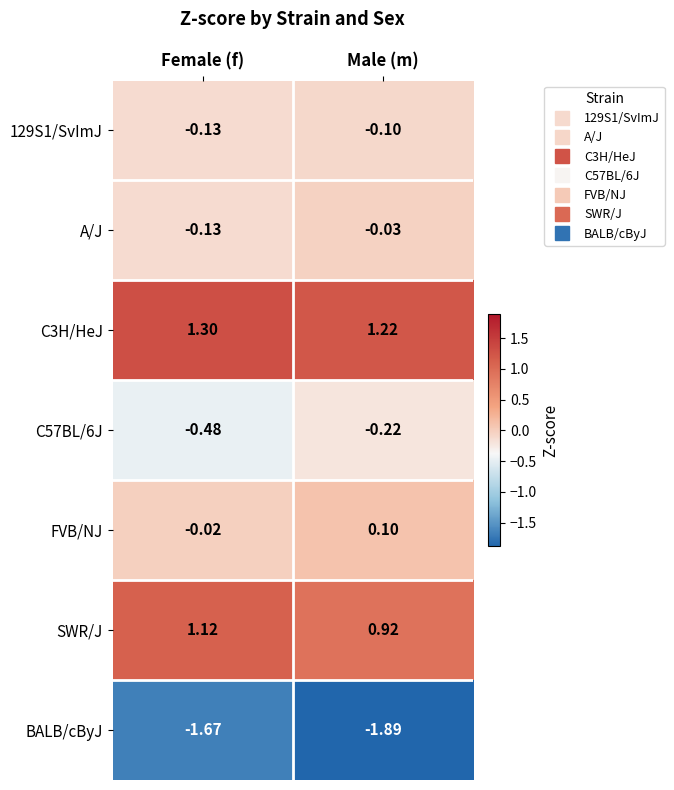

At which label does 129S1/SvImJ reach its peak?

Male (m)